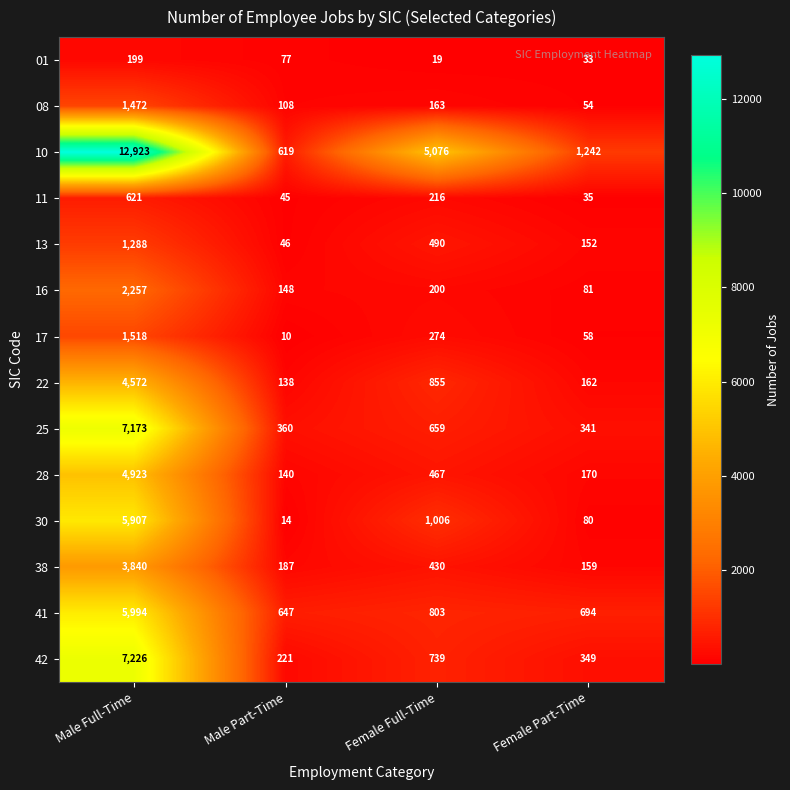

What is the smallest value displayed?

10